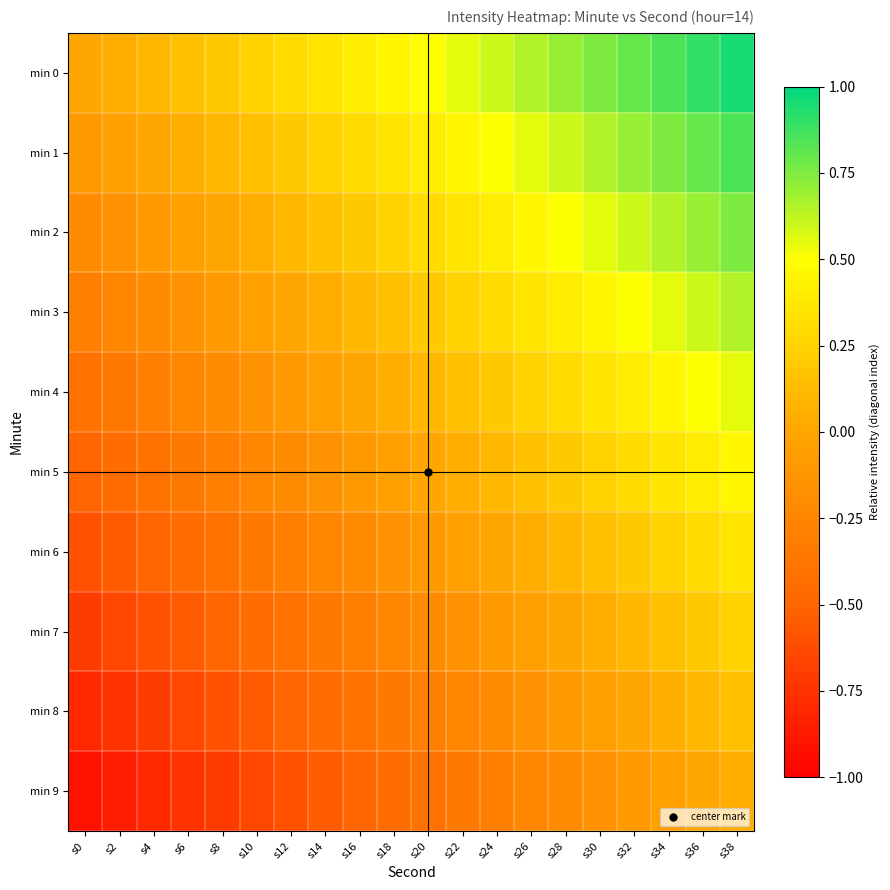

What is the difference between the highest and lowest values at s10?

0.9